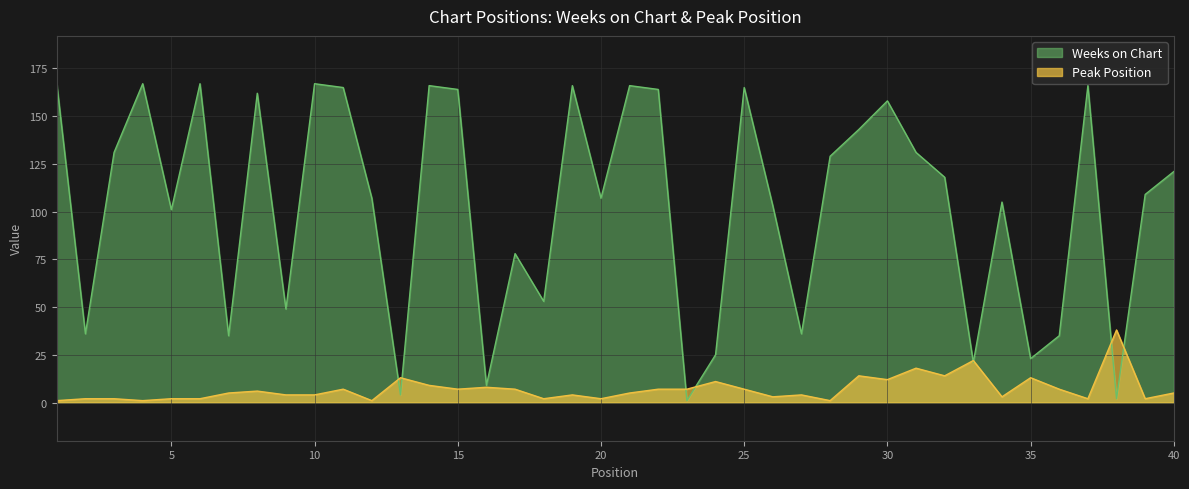

Reading left to right, what are all the values shown in this chart?

Weeks on Chart: 1=167	2=36	3=131	4=167	5=101	6=167	7=35	8=162	9=49	10=167	11=165	12=107	13=4	14=166	15=164	16=9	17=78	18=53	19=166	20=107	21=166	22=164	23=1	24=25	25=165	26=103	27=36	28=129	29=143	30=158	31=131	32=118	33=21	34=105	35=23	36=35	37=166	38=2	39=109	40=121
Peak Position: 1=1	2=2	3=2	4=1	5=2	6=2	7=5	8=6	9=4	10=4	11=7	12=1	13=13	14=9	15=7	16=8	17=7	18=2	19=4	20=2	21=5	22=7	23=7	24=11	25=7	26=3	27=4	28=1	29=14	30=12	31=18	32=14	33=22	34=3	35=13	36=7	37=2	38=38	39=2	40=5